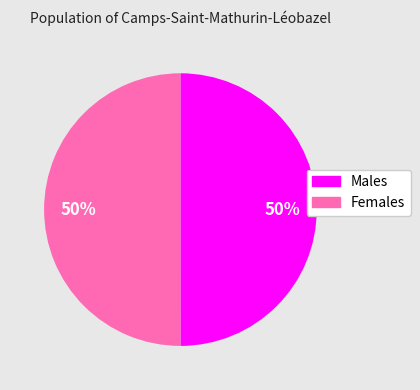

Count the number of slices in the pie.

2